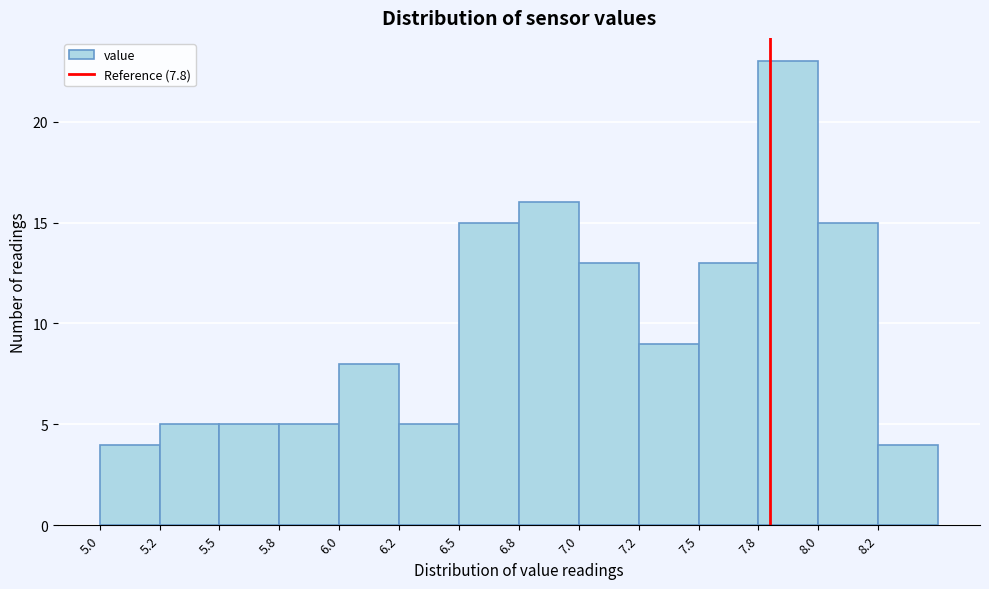

Reading left to right, what are all the values shown in this chart?

5.0=4	5.2=5	5.5=5	5.8=5	6.0=8	6.2=5	6.5=15	6.8=16	7.0=13	7.2=9	7.5=13	7.8=23	8.0=15	8.2=4